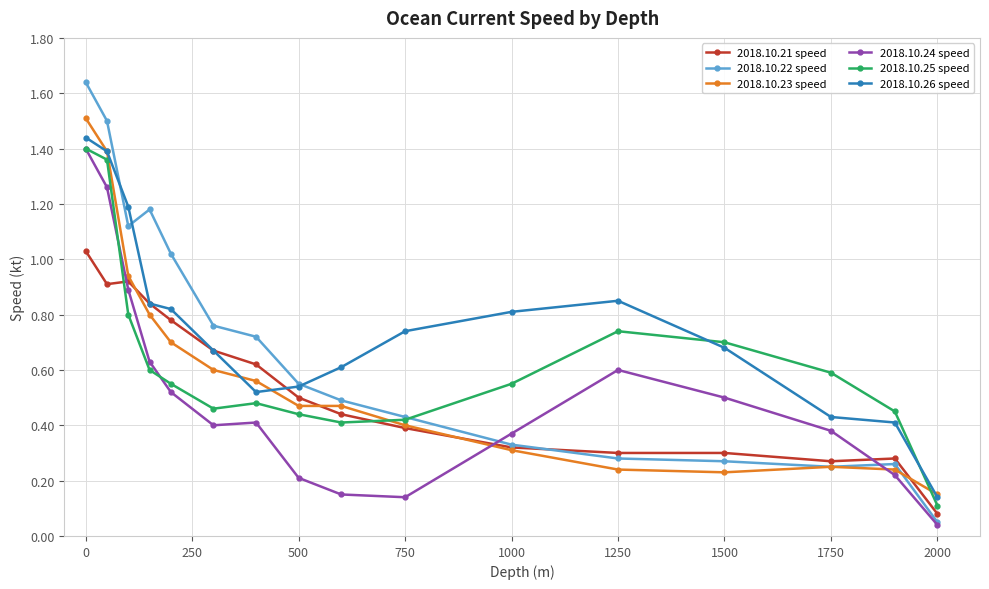

Which series has the largest total across all categories?

2018.10.26 speed